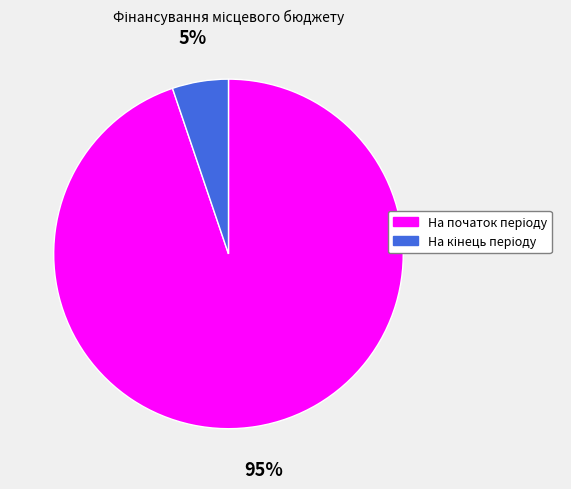

Does any single category account for the majority?

Yes